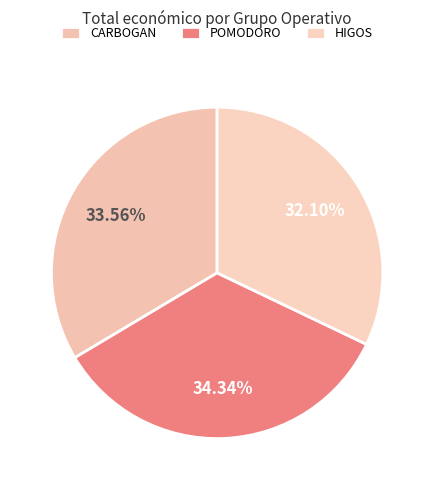

What percentage is the POMODORO slice, to the nearest percent?

34%